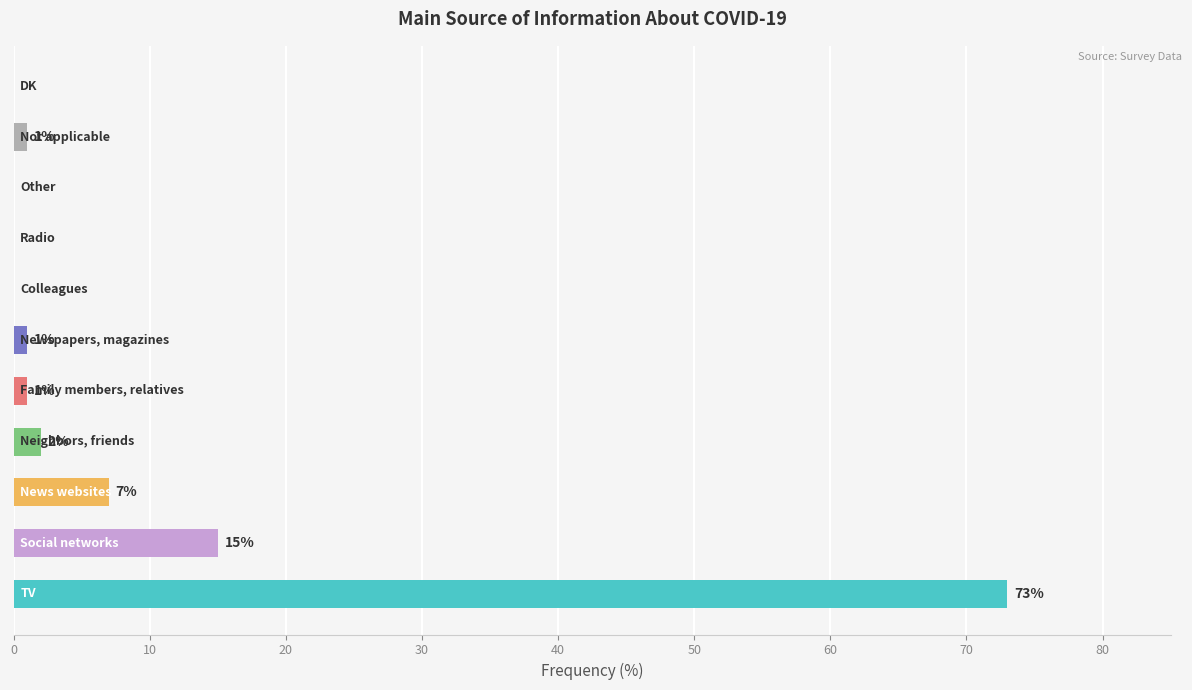

Count the number of categories in the chart.

11